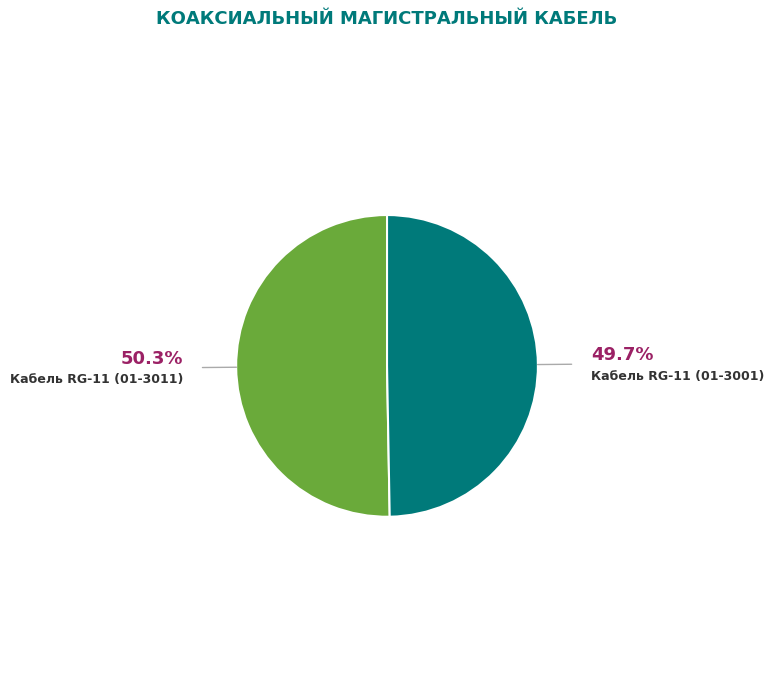

What is the ratio of the value at Кабель RG-11 (01-3011) to the value at Кабель RG-11 (01-3001)?

1.0